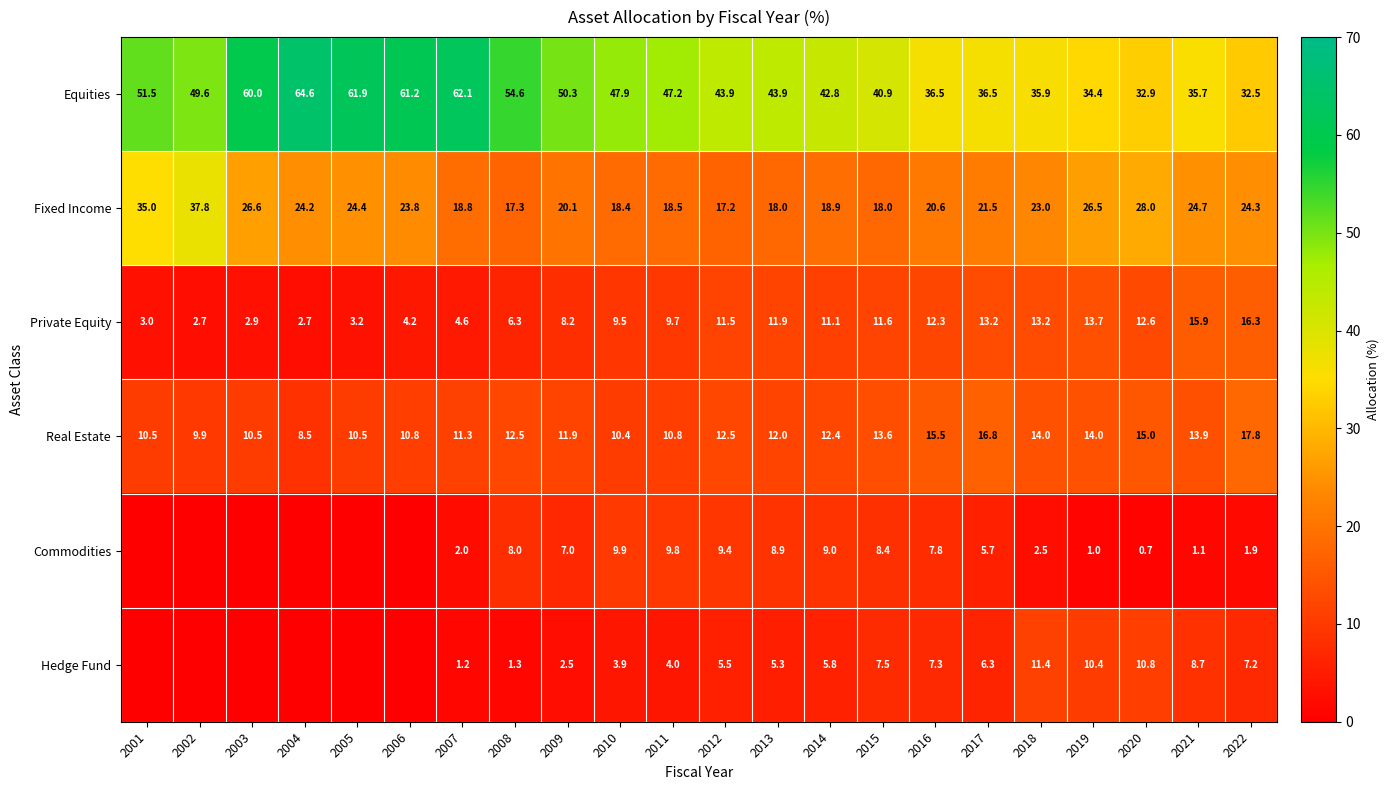

Which series changed the most between 2013 and 2018?

Equities